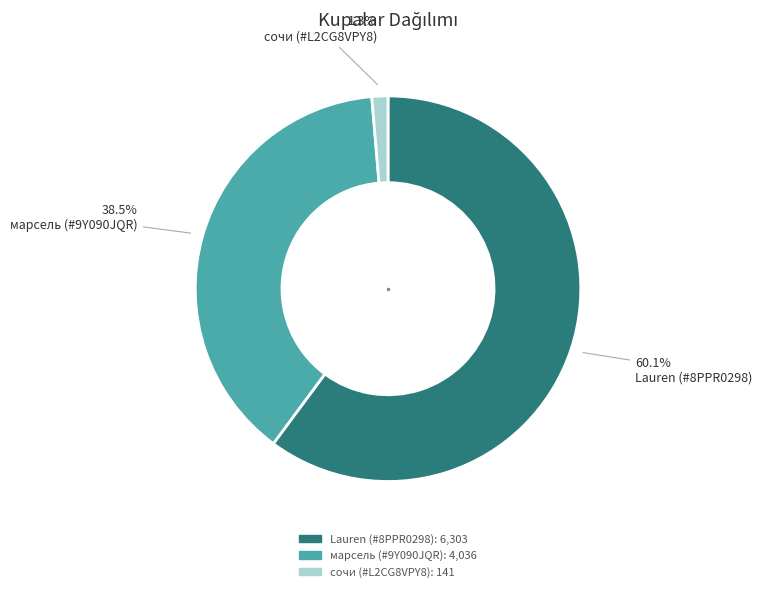

To the nearest percent, what percentage of the pie is Lauren (#8PPR0298)?

60%